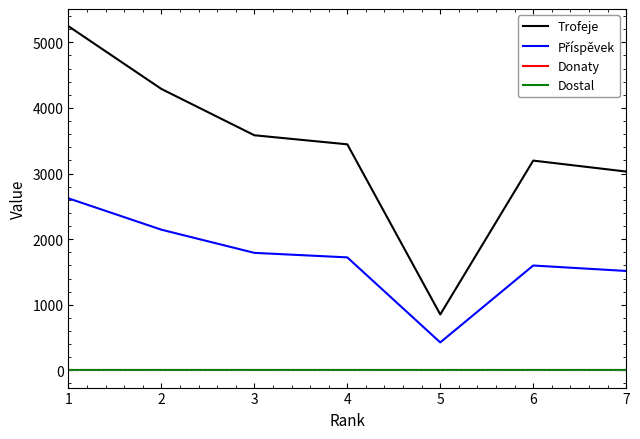

Is this an area chart (filled region under the line)?

No